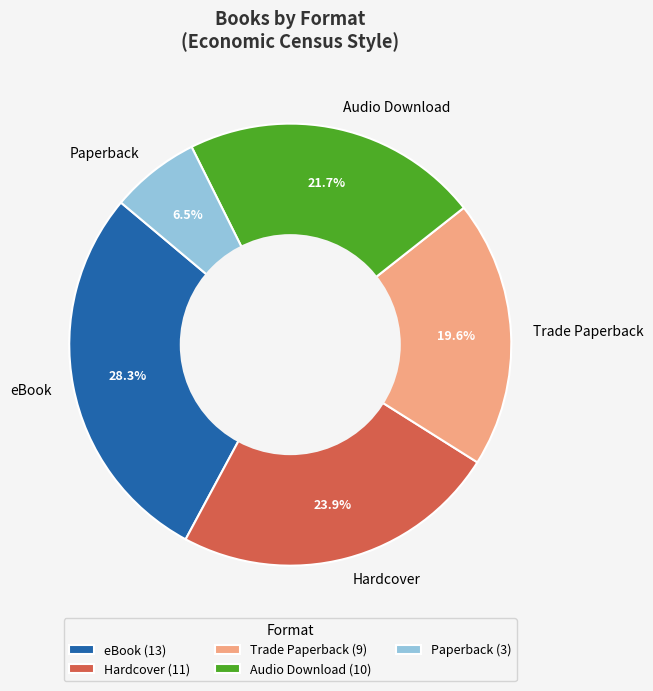

Is there any slice that represents more than half of the pie?

No